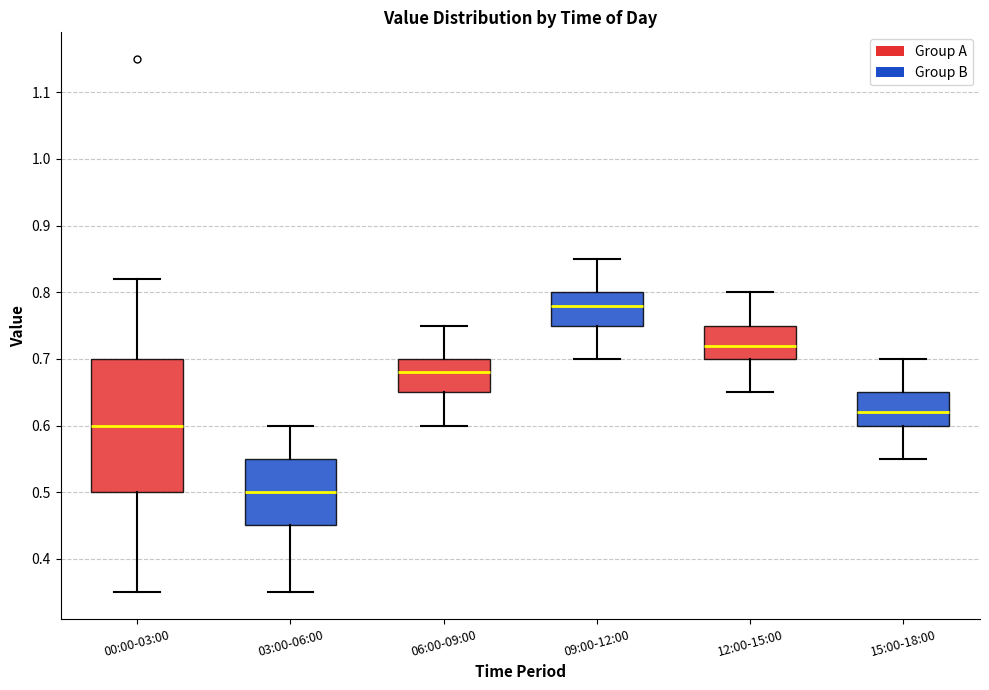

Which box's median line is the highest?

09:00-12:00